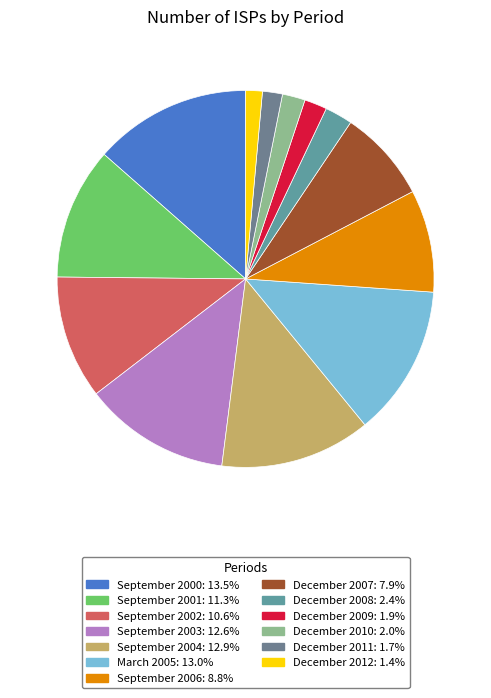

What percentage do September 2004 and December 2009 together represent?

14.9%